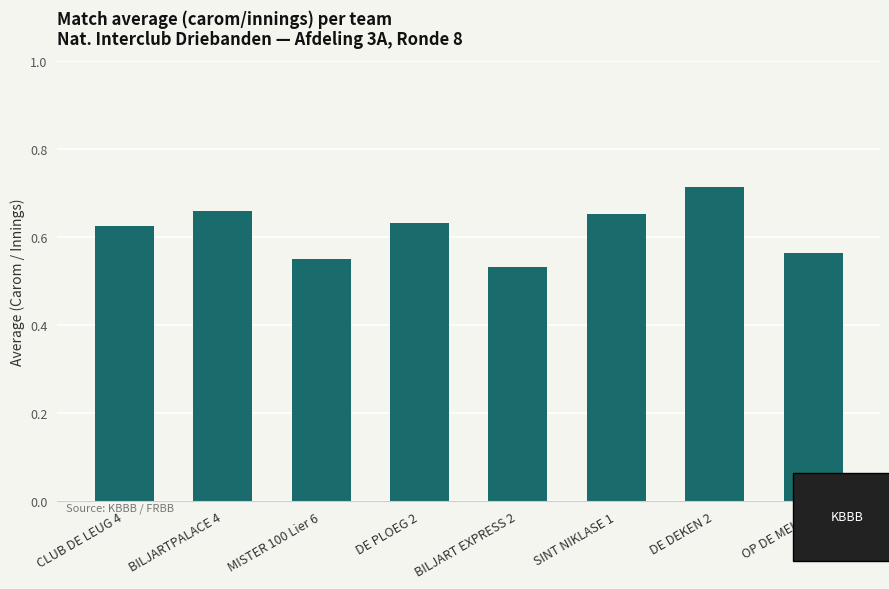

How many values are between 0 and 1?

8